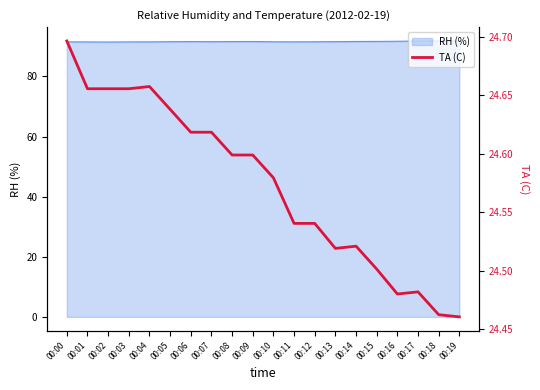

How many points are higher than both their immediate neighbors (excluding endpoints)?

3